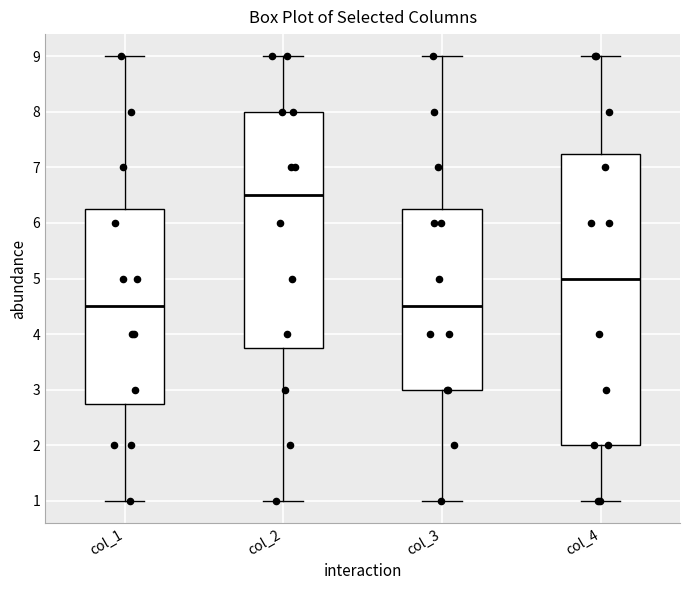

Where does the upper whisker of the box for col_2 end on the y-axis? The values are not printed on the chart, so give them approximately, as read against the axis.

9.0